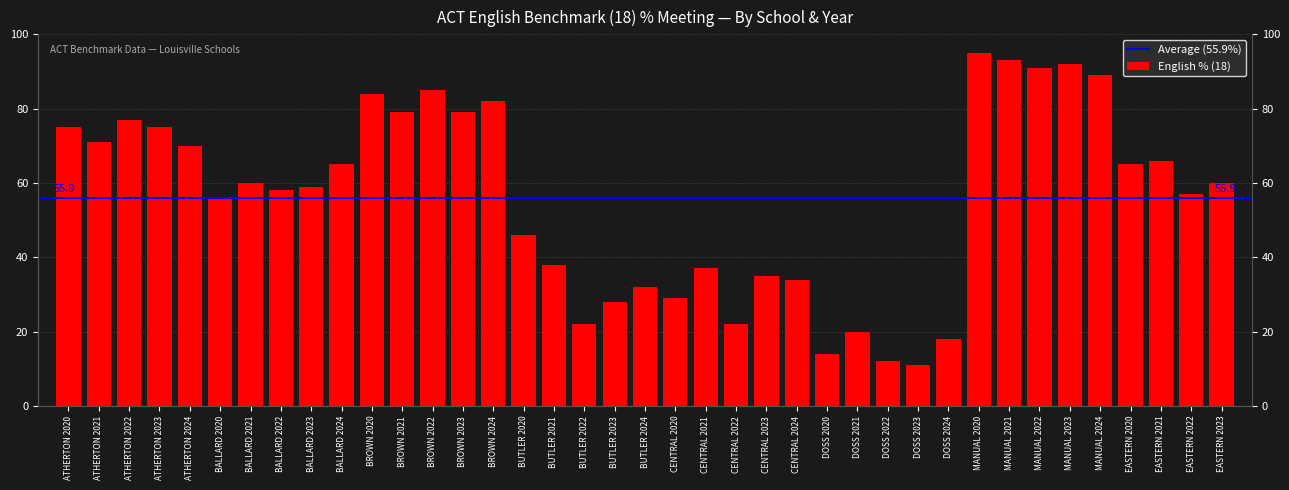

Rank the categories by value from lowest to highest.

DOSS 2023, DOSS 2022, DOSS 2020, DOSS 2024, DOSS 2021, BUTLER 2022, CENTRAL 2022, BUTLER 2023, CENTRAL 2020, BUTLER 2024, CENTRAL 2024, CENTRAL 2023, CENTRAL 2021, BUTLER 2021, BUTLER 2020, BALLARD 2020, EASTERN 2022, BALLARD 2022, BALLARD 2023, BALLARD 2021, EASTERN 2023, BALLARD 2024, EASTERN 2020, EASTERN 2021, ATHERTON 2024, ATHERTON 2021, ATHERTON 2020, ATHERTON 2023, ATHERTON 2022, BROWN 2021, BROWN 2023, BROWN 2024, BROWN 2020, BROWN 2022, MANUAL 2024, MANUAL 2022, MANUAL 2023, MANUAL 2021, MANUAL 2020